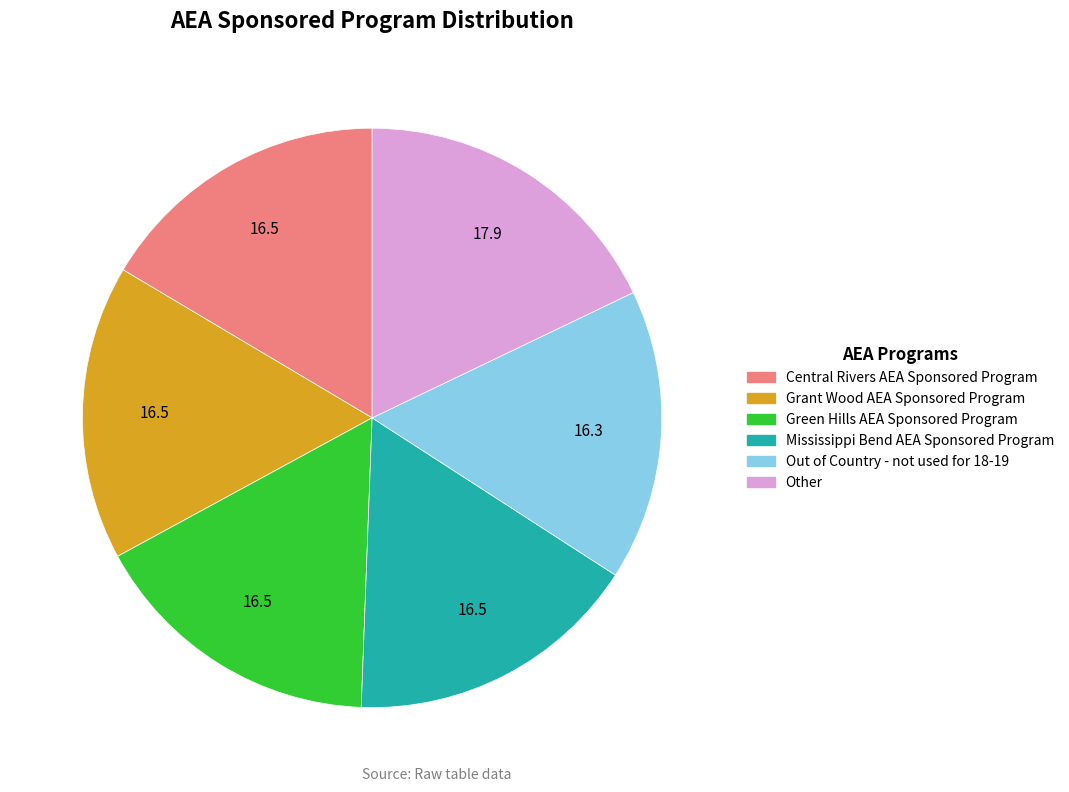

Does Green Hills AEA Sponsored Program represent more than half of the total?

No